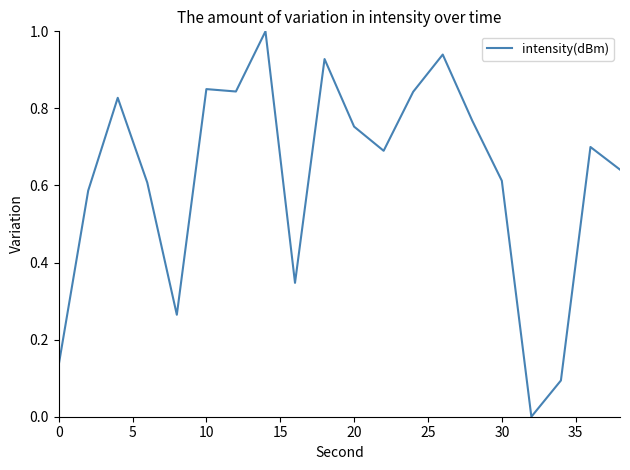

What is the difference between the maximum and minimum values?

1.0